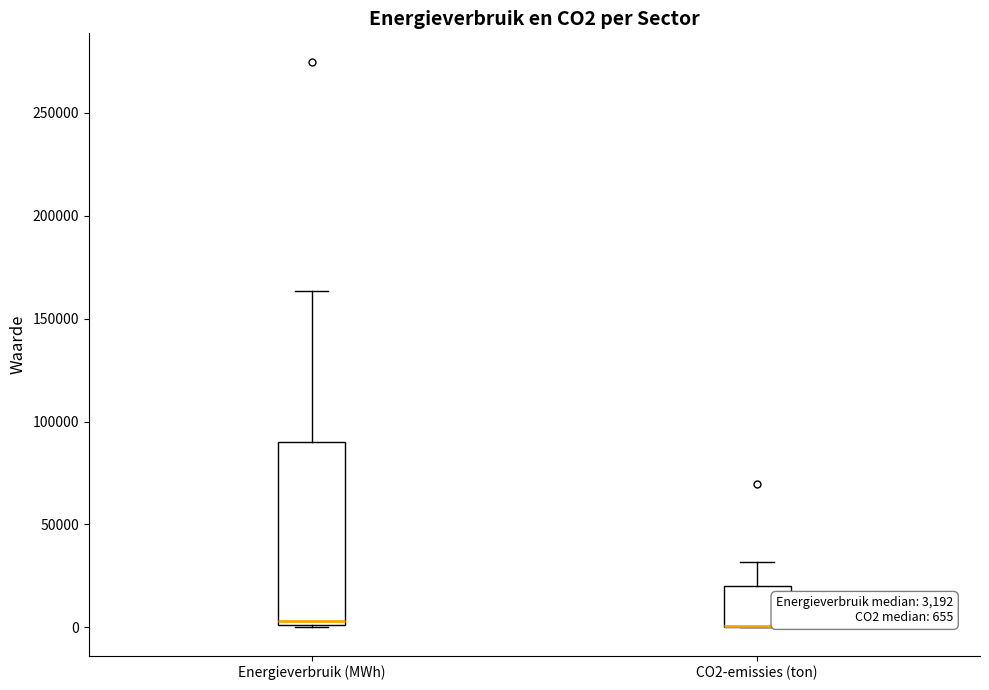

Comparing the boxes themselves (not the whiskers), which one is the tallest?

Energieverbruik (MWh)